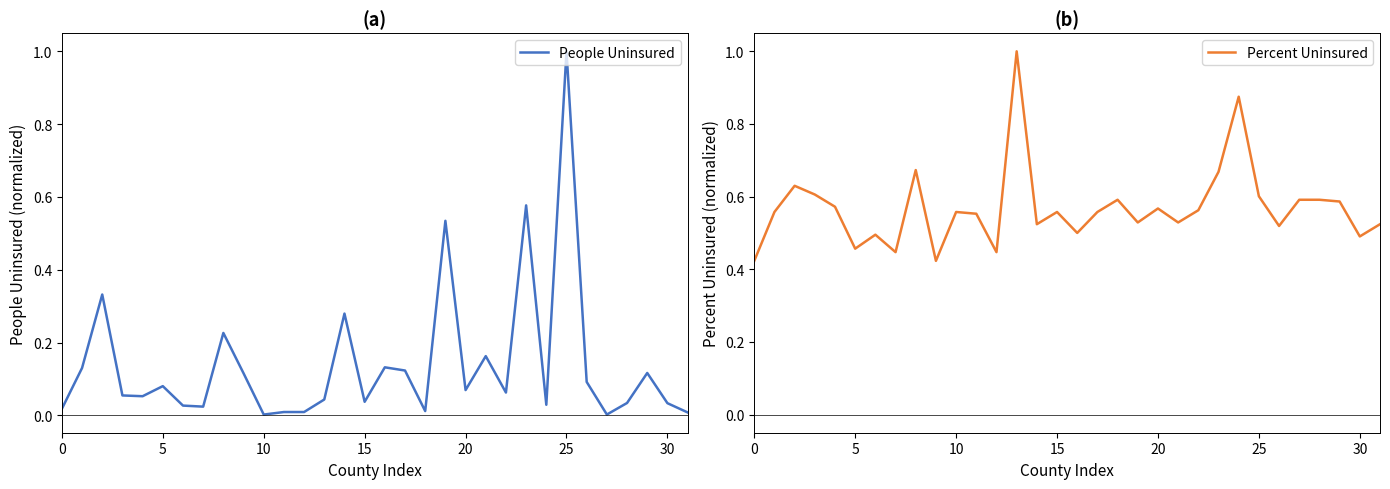

Between 30 and 24, which series saw the biggest shift?

Percent Uninsured